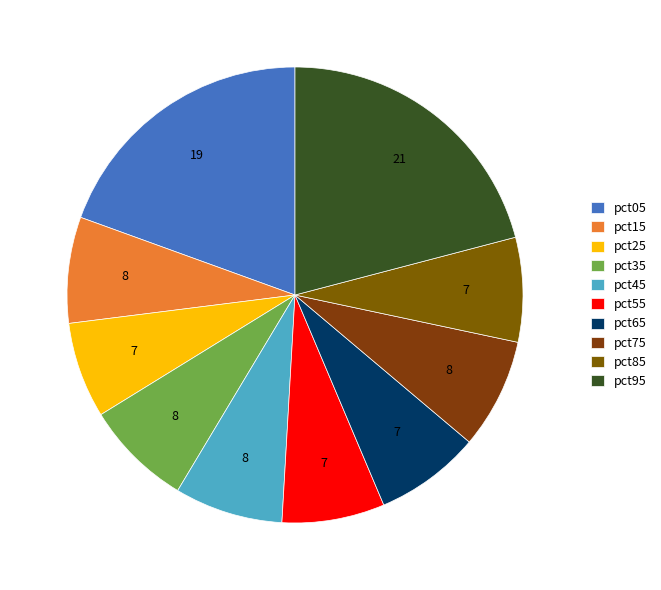

To the nearest percent, what portion does pct15 represent?

8%